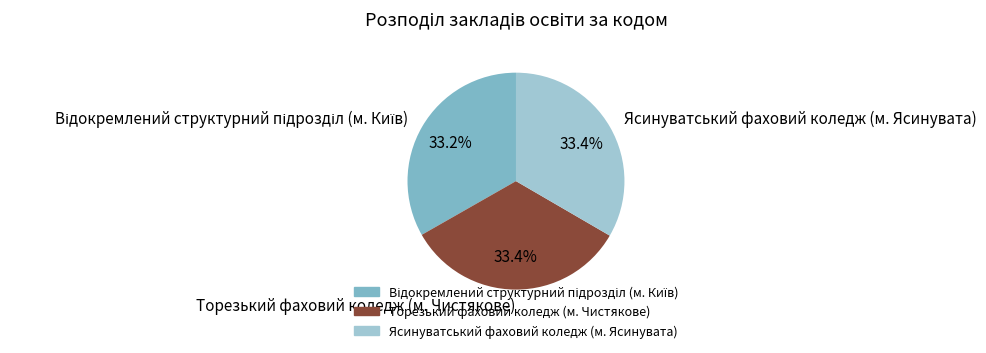

The Ясинуватський фаховий коледж (м. Ясинувата) slice represents 33% of the pie. True or false?

True